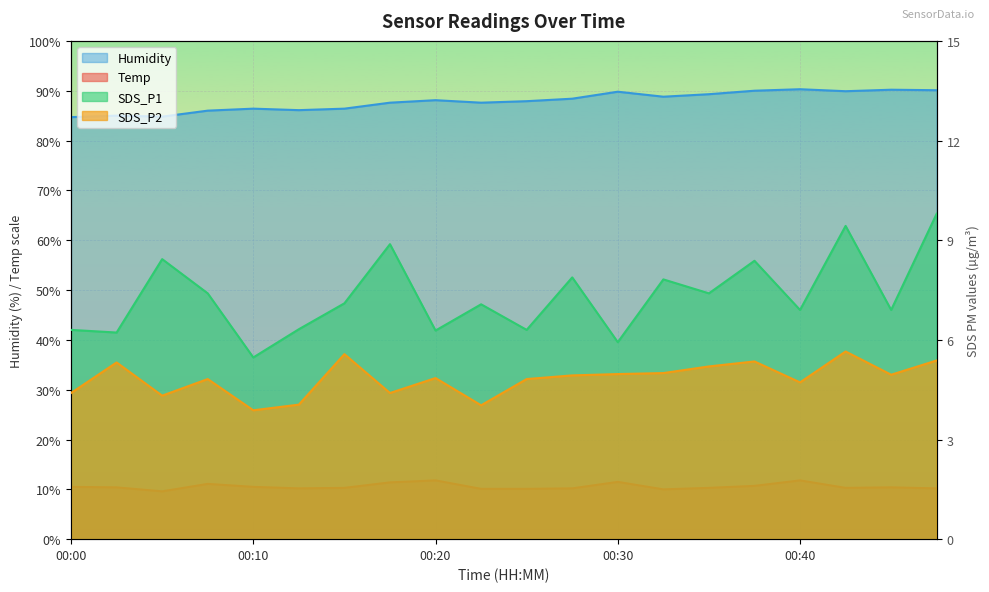

Which series has the largest total across all categories?

Humidity